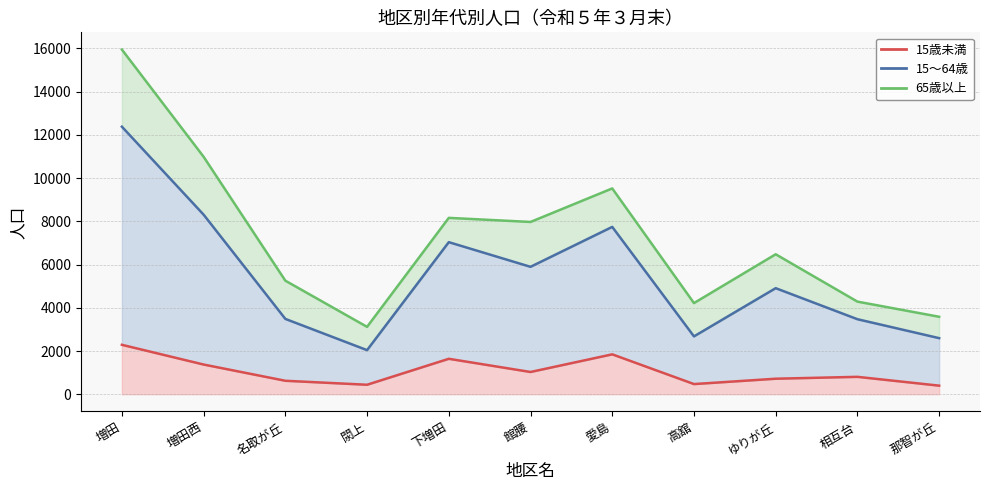

Is the value of 15歳未満 at 下増田 greater than the value of 15～64歳 at 高舘?

No